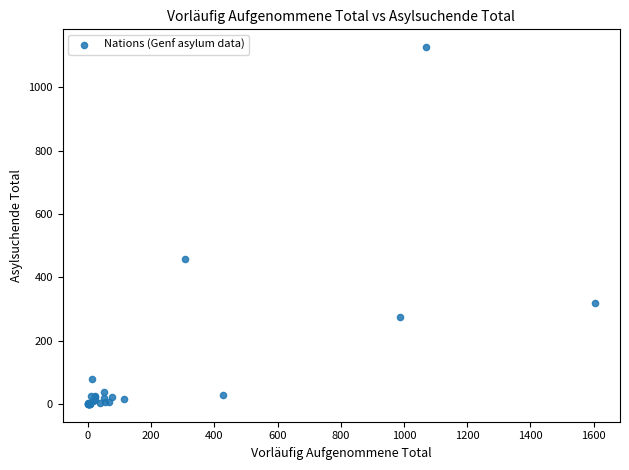

What Y value in the scatter plot is closest to 563?

459